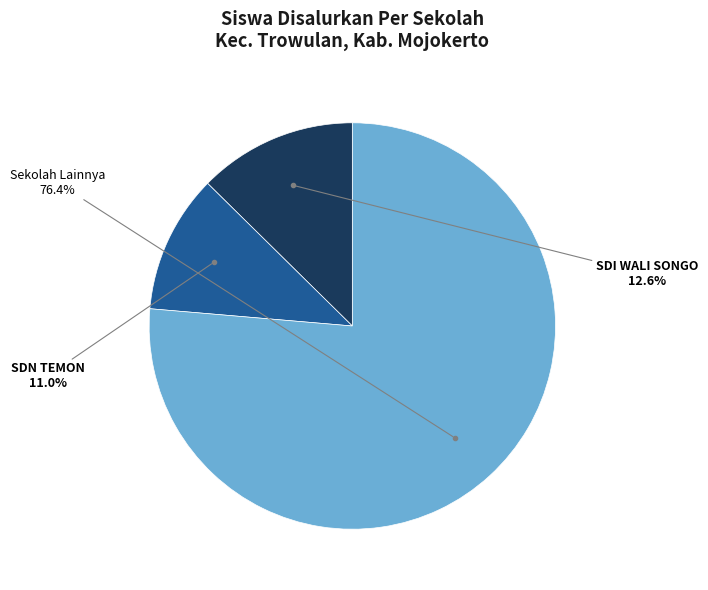

Is there any slice that represents more than half of the pie?

Yes